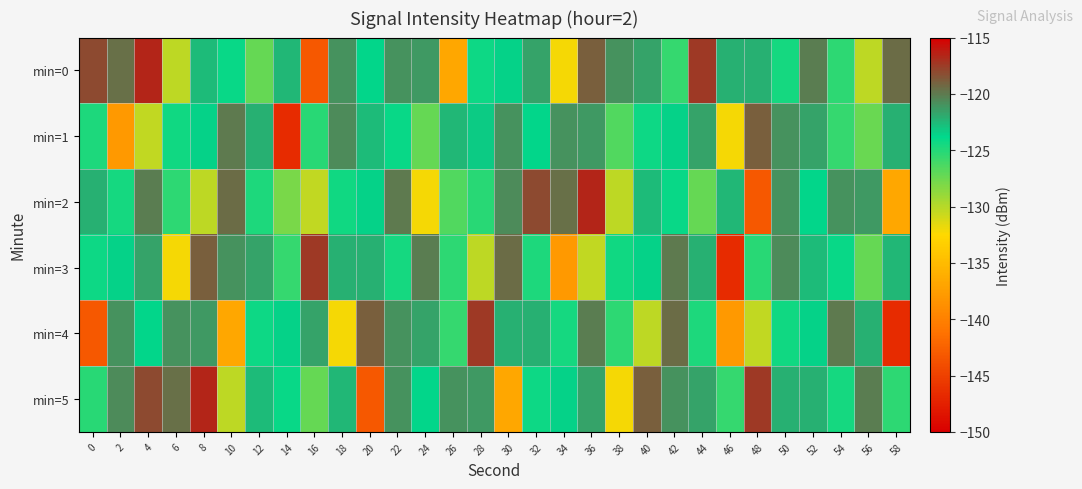

Reading right to left, what are all the values shown in this chart?

min=0: 58=-119.4	56=-130.3	54=-125.4	52=-120.2	50=-124.5	48=-122.2	46=-122.1	44=-117.4	42=-125.7	40=-121.6	38=-120.9	36=-118.9	34=-132.2	32=-121.7	30=-123.6	28=-124.3	26=-136.6	24=-121.3	22=-120.9	20=-123.6	18=-120.9	16=-143.3	14=-122.4	12=-127.2	10=-124.1	8=-122.6	6=-130.2	4=-116.5	2=-119.6	0=-118.1
min=1: 58=-122.1	56=-127.4	54=-125.7	52=-121.6	50=-120.9	48=-118.9	46=-132.2	44=-121.7	42=-123.6	40=-124.3	38=-126.6	36=-121.3	34=-120.9	32=-123.6	30=-120.9	28=-123.3	26=-122.4	24=-127.2	22=-124.1	20=-122.6	18=-120.6	16=-125.2	14=-146.6	12=-122.2	10=-120.0	8=-123.6	6=-124.4	4=-130.4	2=-137.9	0=-124.8
min=2: 58=-136.6	56=-121.3	54=-120.9	52=-123.6	50=-120.9	48=-143.3	46=-122.4	44=-127.2	42=-124.1	40=-122.6	38=-130.2	36=-116.5	34=-119.6	32=-118.1	30=-120.6	28=-125.2	26=-126.6	24=-132.2	22=-120.0	20=-123.6	18=-124.4	16=-130.4	14=-127.9	12=-124.8	10=-119.4	8=-130.3	6=-125.4	4=-120.2	2=-124.5	0=-122.2
min=3: 58=-122.4	56=-127.2	54=-124.1	52=-122.6	50=-120.6	48=-125.2	46=-146.6	44=-122.2	42=-120.0	40=-123.6	38=-124.4	36=-130.4	34=-137.9	32=-124.8	30=-119.4	28=-130.3	26=-125.4	24=-120.2	22=-124.5	20=-122.2	18=-122.1	16=-117.4	14=-125.7	12=-121.6	10=-120.9	8=-118.9	6=-132.2	4=-121.7	2=-123.6	0=-124.3
min=4: 58=-146.6	56=-122.2	54=-120.0	52=-123.6	50=-124.4	48=-130.4	46=-137.9	44=-124.8	42=-119.4	40=-130.3	38=-125.4	36=-120.2	34=-124.5	32=-122.2	30=-122.1	28=-117.4	26=-125.7	24=-121.6	22=-120.9	20=-118.9	18=-132.2	16=-121.7	14=-123.6	12=-124.3	10=-136.6	8=-121.3	6=-120.9	4=-123.6	2=-120.9	0=-143.3
min=5: 58=-125.4	56=-120.2	54=-124.5	52=-122.2	50=-122.1	48=-117.4	46=-125.7	44=-121.6	42=-120.9	40=-118.9	38=-132.2	36=-121.7	34=-123.6	32=-124.3	30=-136.6	28=-121.3	26=-120.9	24=-123.6	22=-120.9	20=-143.3	18=-122.4	16=-127.2	14=-124.1	12=-122.6	10=-130.2	8=-116.5	6=-119.6	4=-118.1	2=-120.6	0=-125.2